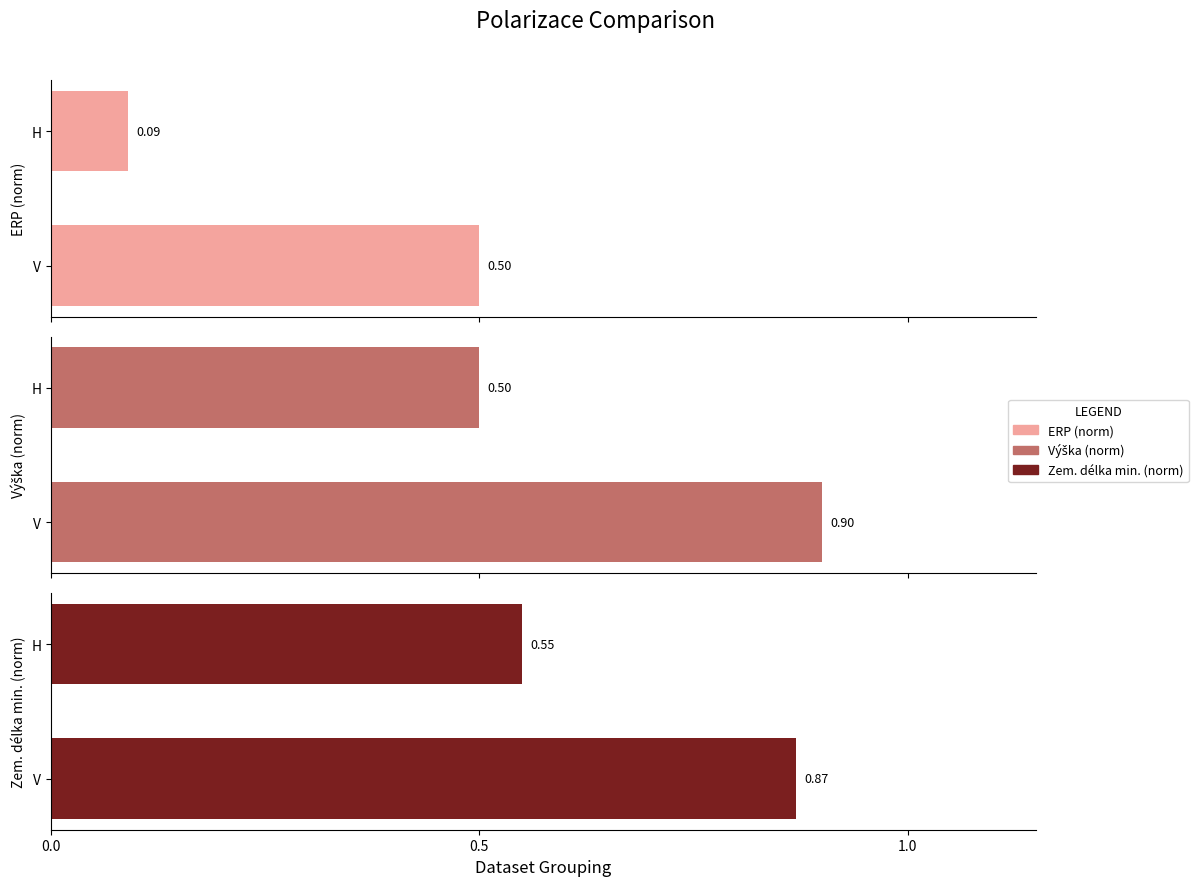

What is the difference between the maximum and minimum values in the Zem. délka min. (norm) series?

0.3